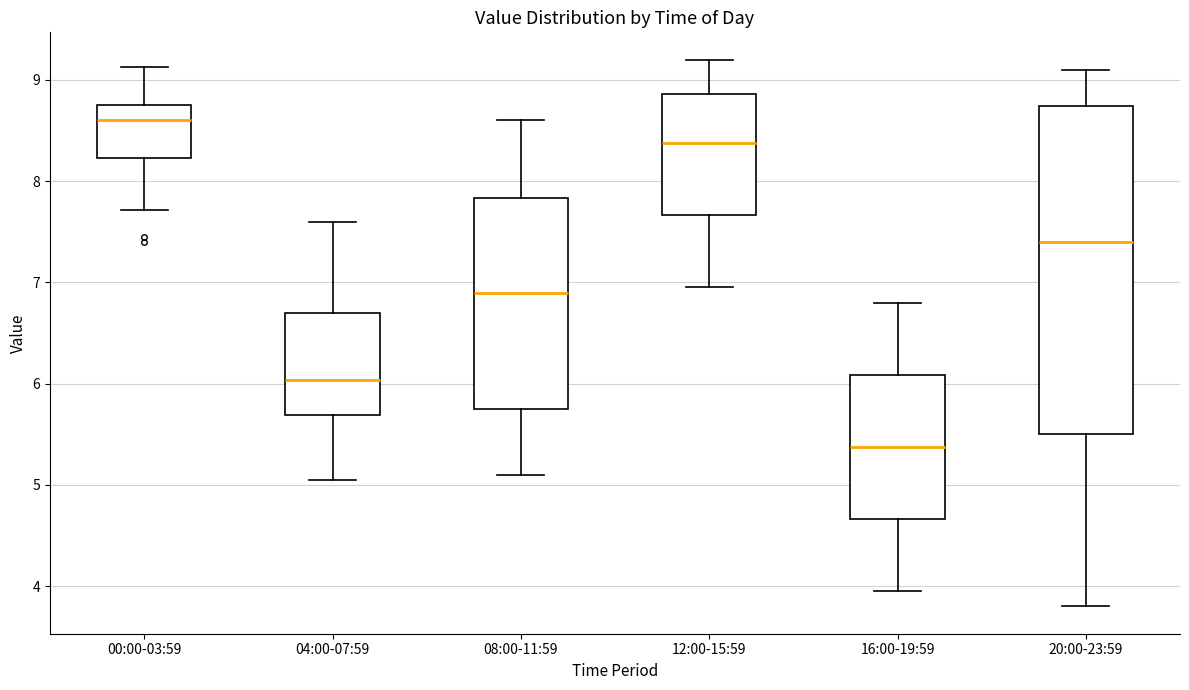

Reading left to right, read every box against the y-axis: the position of its median line, the range the box covers, and the ends of its whiskers. The values are not printed on the chart, so give them approximately, as read against the axis.

00:00-03:59: median 8.6, box 8.2 to 8.8, whiskers 7.7 to 9.1
04:00-07:59: median 6.0, box 5.7 to 6.7, whiskers 5.1 to 7.6
08:00-11:59: median 6.9, box 5.8 to 7.8, whiskers 5.1 to 8.6
12:00-15:59: median 8.4, box 7.7 to 8.9, whiskers 7.0 to 9.2
16:00-19:59: median 5.4, box 4.7 to 6.1, whiskers 4.0 to 6.8
20:00-23:59: median 7.4, box 5.5 to 8.7, whiskers 3.8 to 9.1